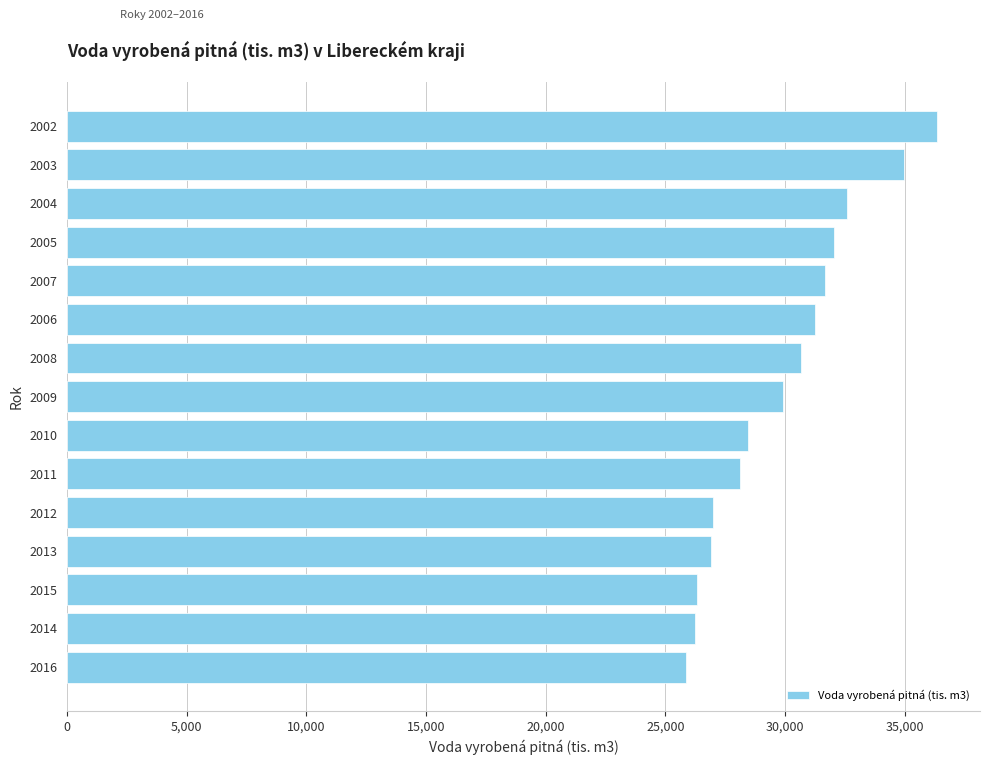

What is the sum of the values at 2015 and 2002?

62658